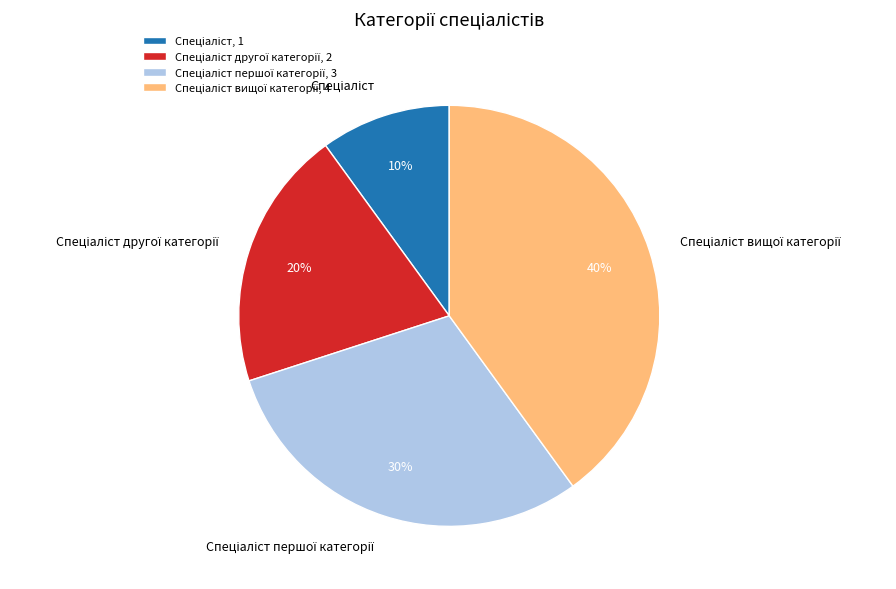

To the nearest percent, what is the average slice percentage?

25%